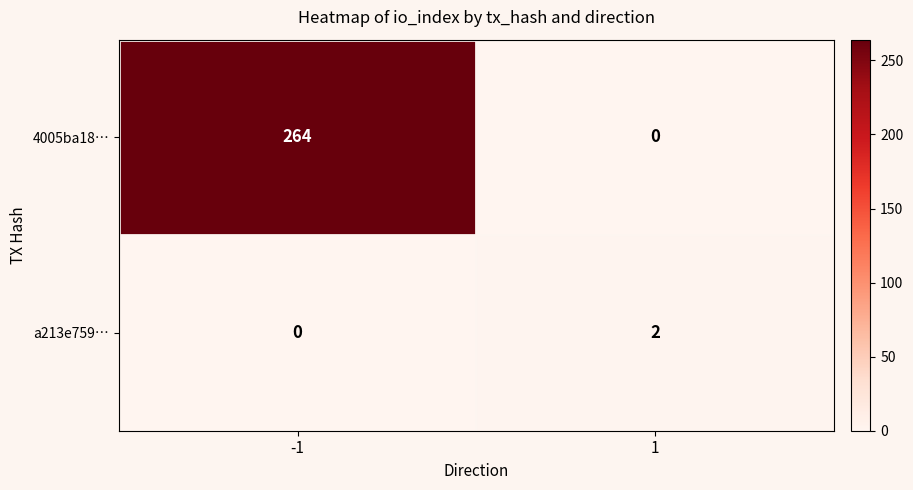

List the series in order of their overall mean, highest first.

4005ba18…, a213e759…